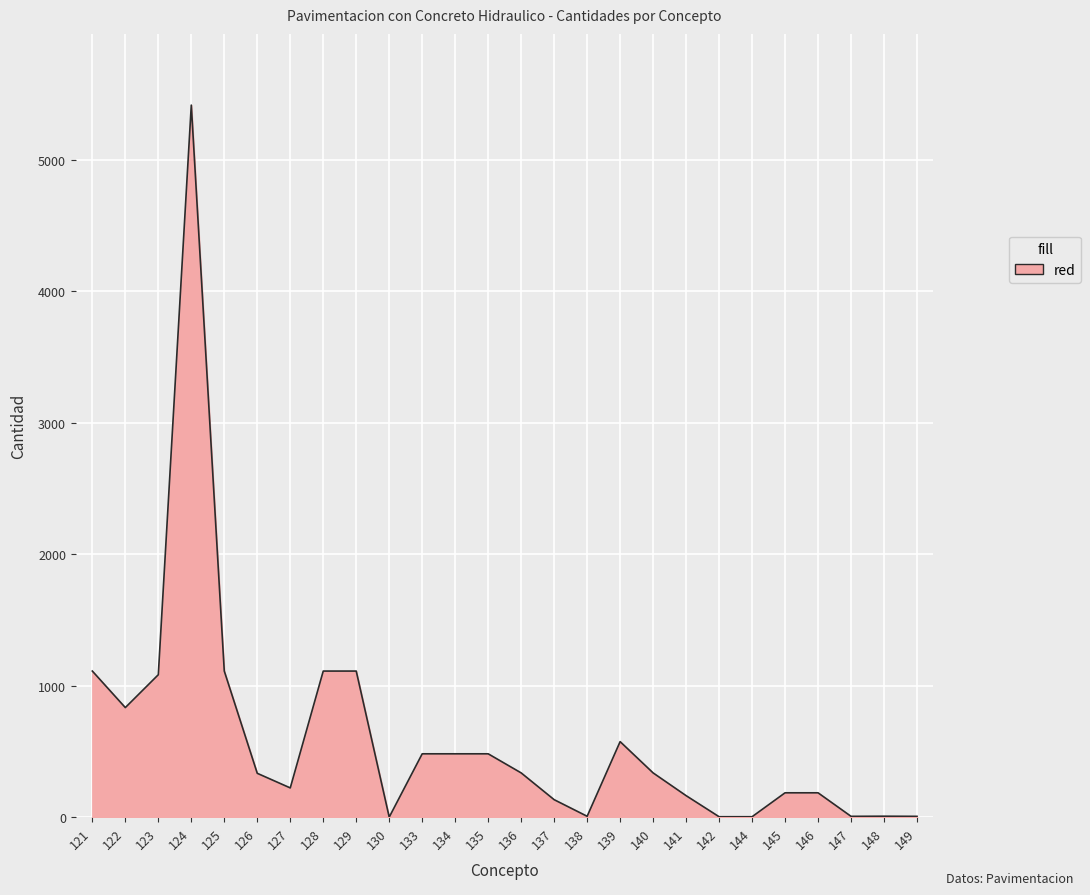

What is the greatest value displayed?

5416.3